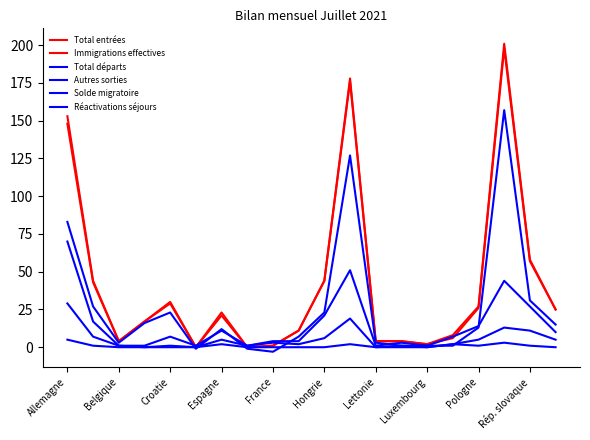

Where does the Immigrations effectives series first go above 21?

Allemagne